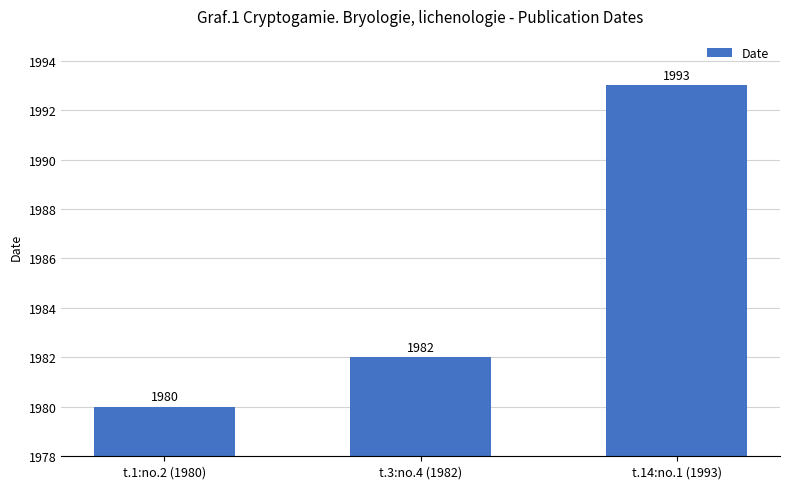

Reading left to right, what are all the values shown in this chart?

t.1:no.2 (1980)=1980	t.3:no.4 (1982)=1982	t.14:no.1 (1993)=1993